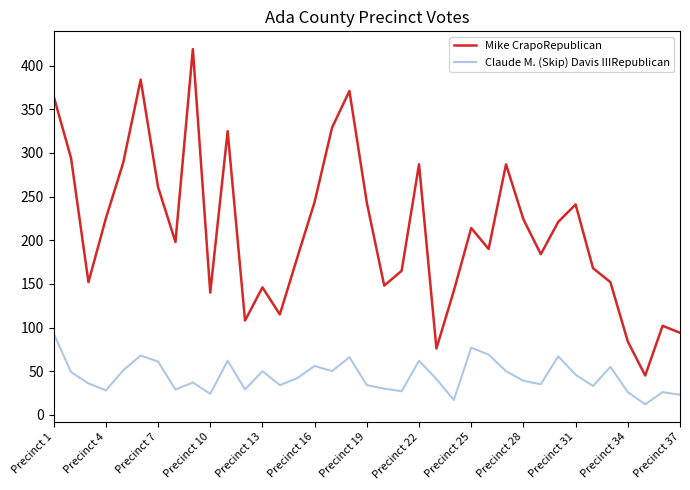

Which series has the largest total across all categories?

Mike CrapoRepublican